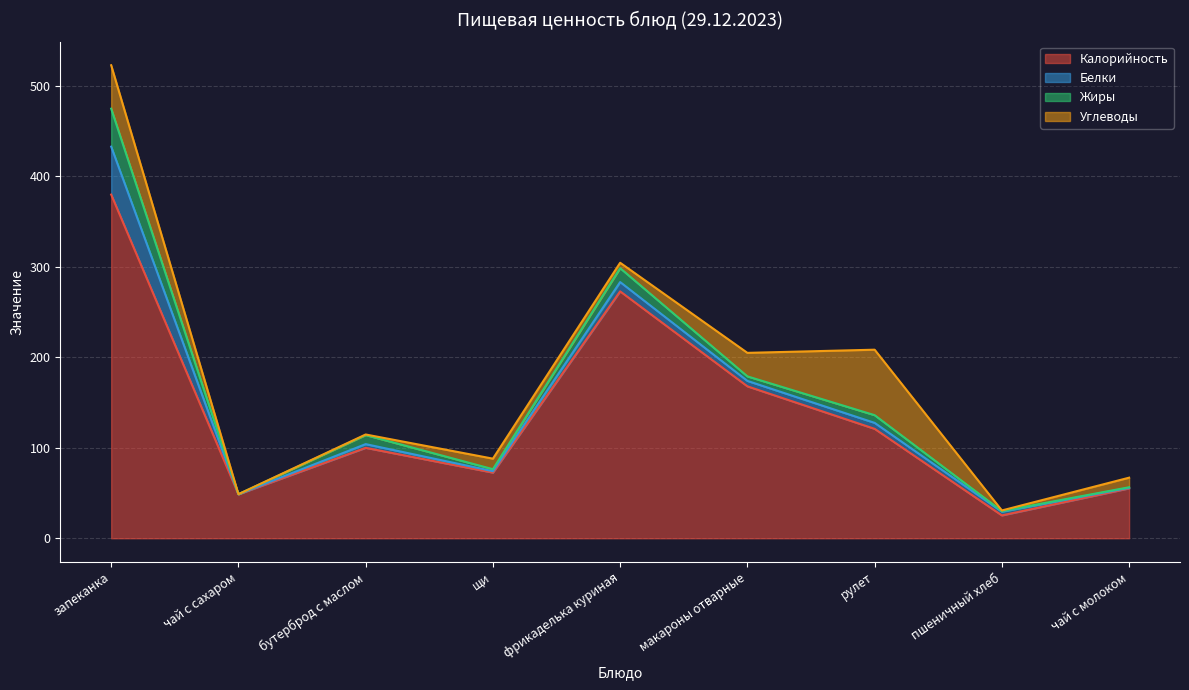

At how many categories does at least one series exceed 136?

3